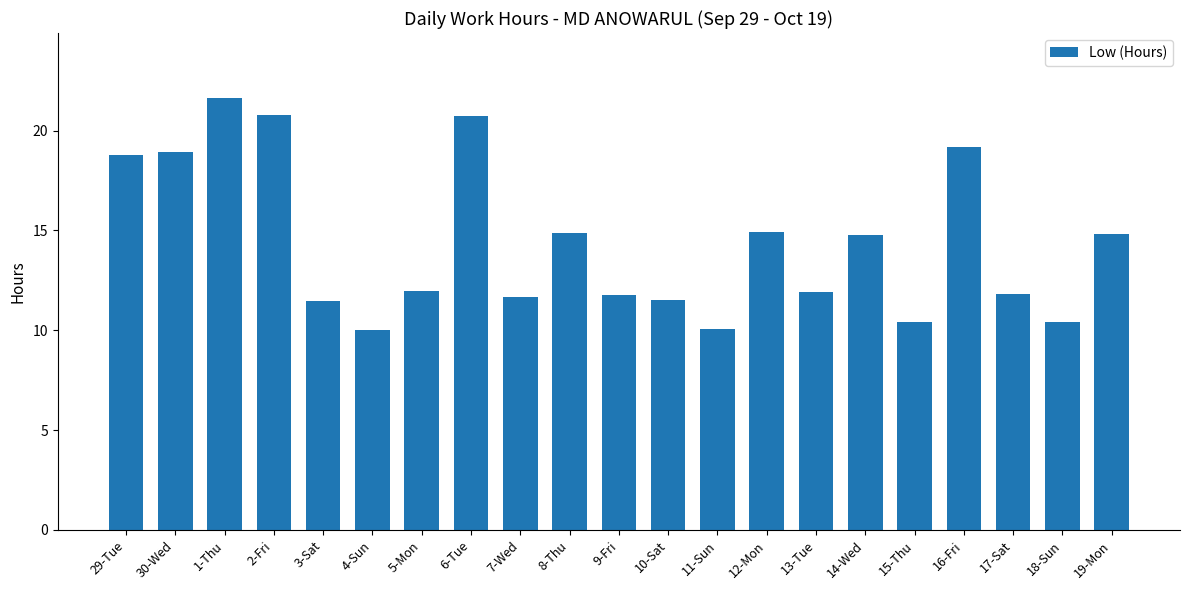

Approximately how many times larger is the value at 2-Fri compared to 3-Sat?

1.8